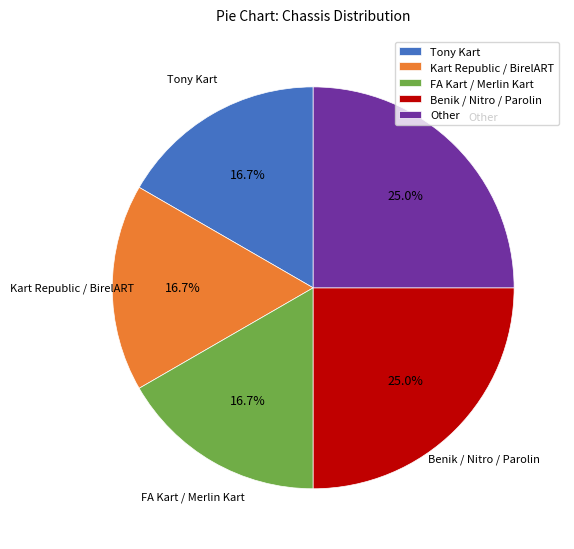

Do Other and FA Kart / Merlin Kart together represent more than half of the pie?

No